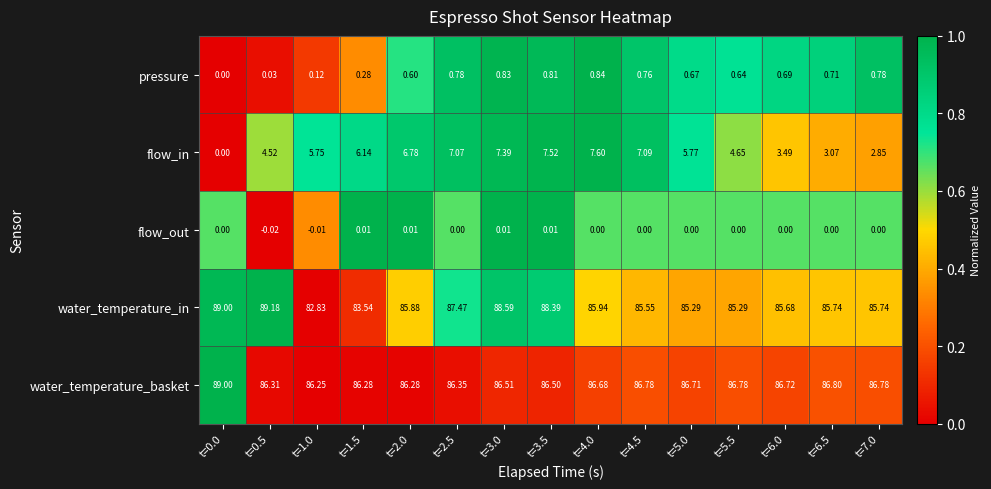

Between t=3.5 and t=6.0, which series saw the biggest shift?

flow_in